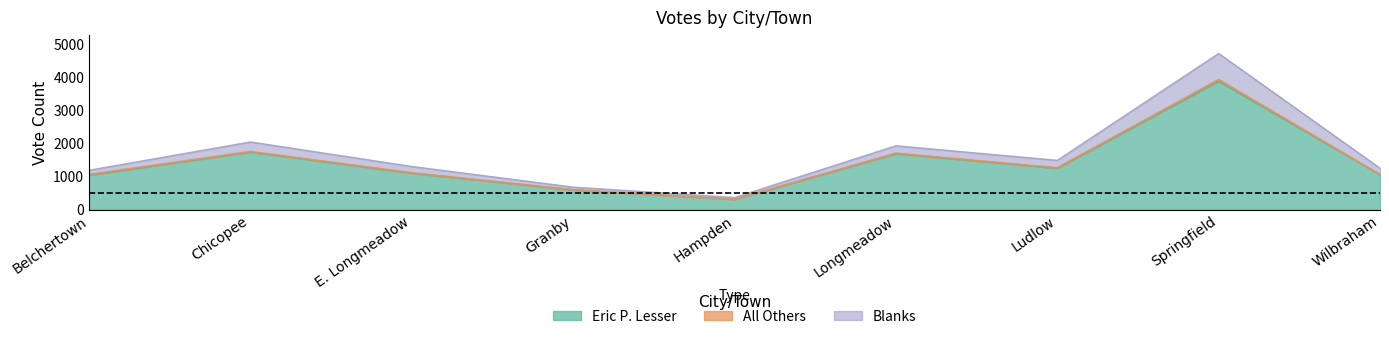

What is the difference between the second highest and minimum values in the Blanks series?

1682